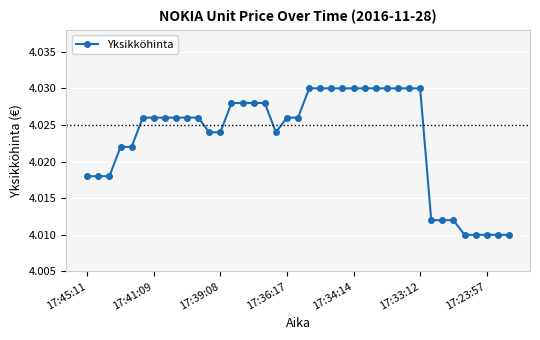

What is the sum of all values?

156.9